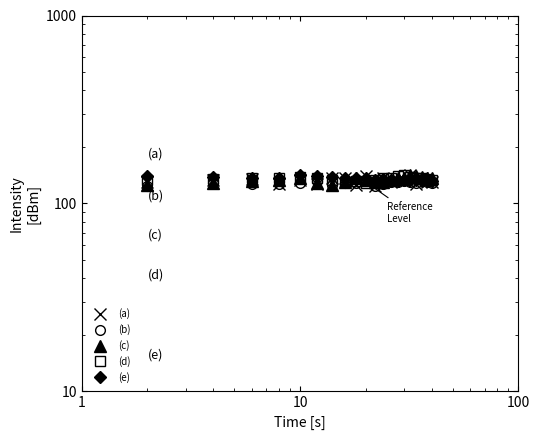

What is the total value across all series at 10?

661.8